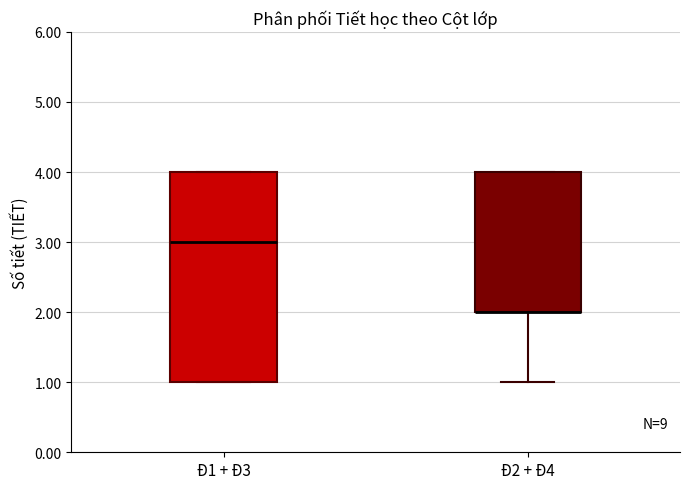

Reading left to right, transcribe this box plot: for each box, give where its median line is, the range the box spans, and where its two whiskers end, as read against the y-axis. The values are not printed on the chart, so give them approximately, as read against the axis.

Đ1 + Đ3: median 3, box 1 to 4, whiskers 1 to 4
Đ2 + Đ4: median 2 (drawn on the box's lower edge), box 2 to 4, whiskers 1 to 4